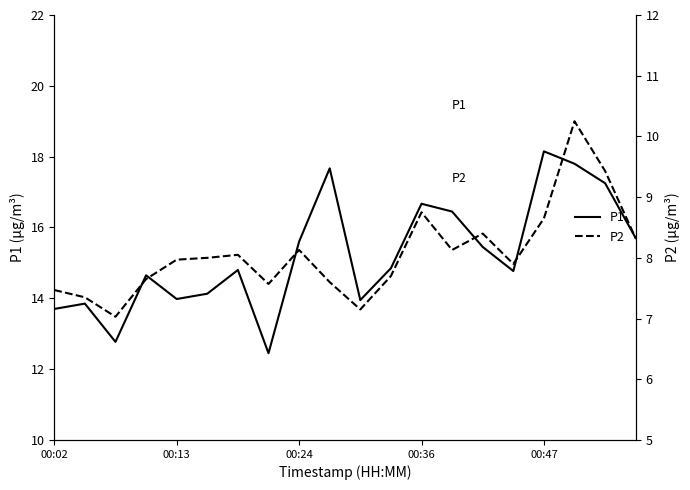

At which label does P1 reach its peak?

00:47